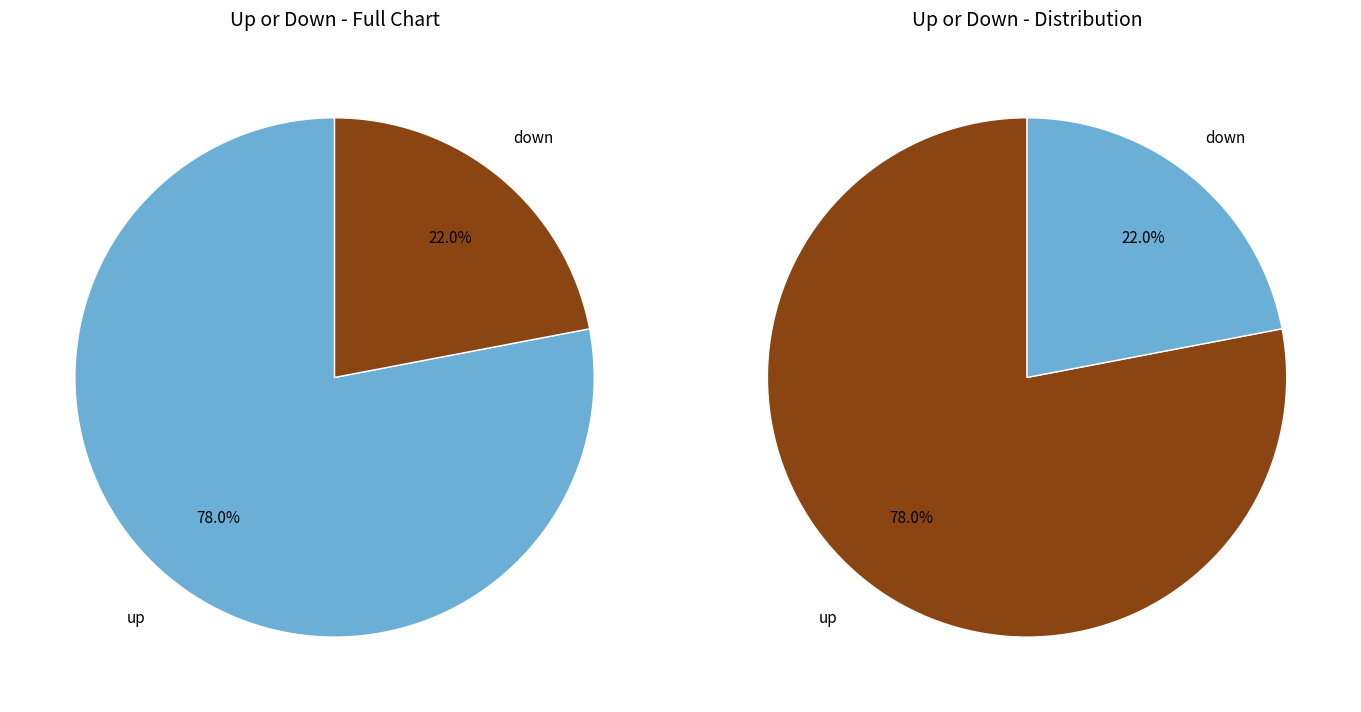

Is there any slice that represents more than half of the pie?

Yes